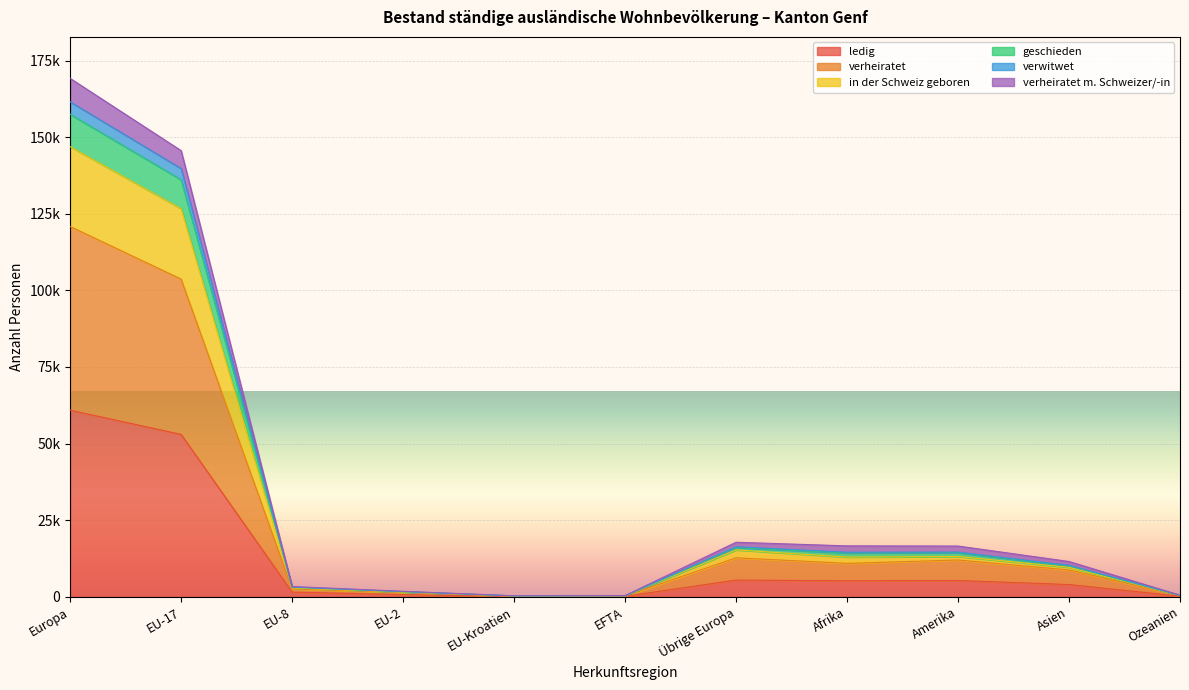

Rank the categories by ledig value from lowest to highest.

EU-Kroatien, EFTA, Ozeanien, EU-2, EU-8, Asien, Afrika, Amerika, Übrige Europa, EU-17, Europa